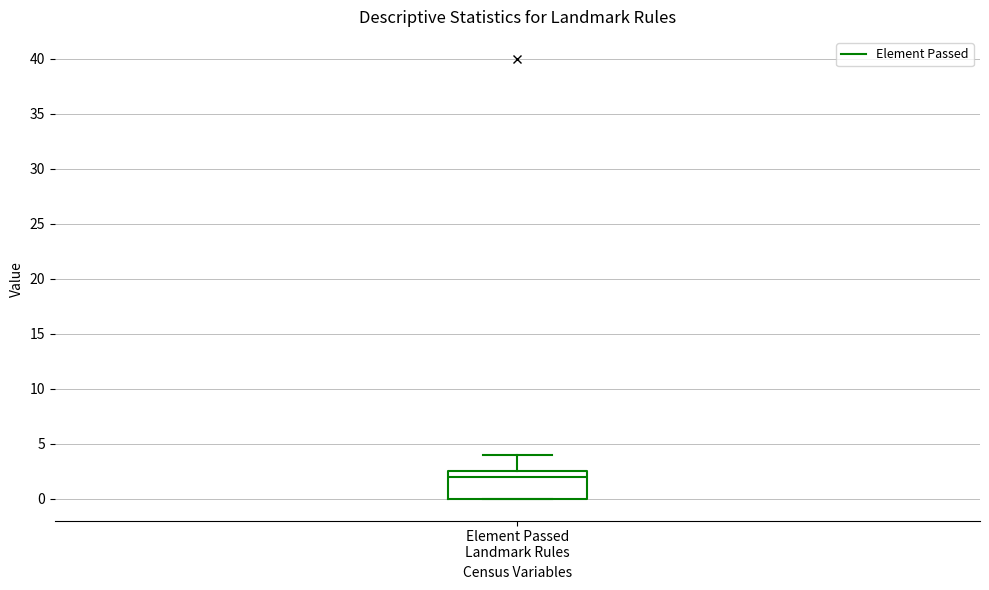

Read this box plot against the y-axis: the position of the median line, the range covered by the box, and the ends of both whiskers. The values are not printed on the chart, so give them approximately, as read against the axis.

median 2.0, box 0.0 to 2.5, whiskers 0.0 to 4.0